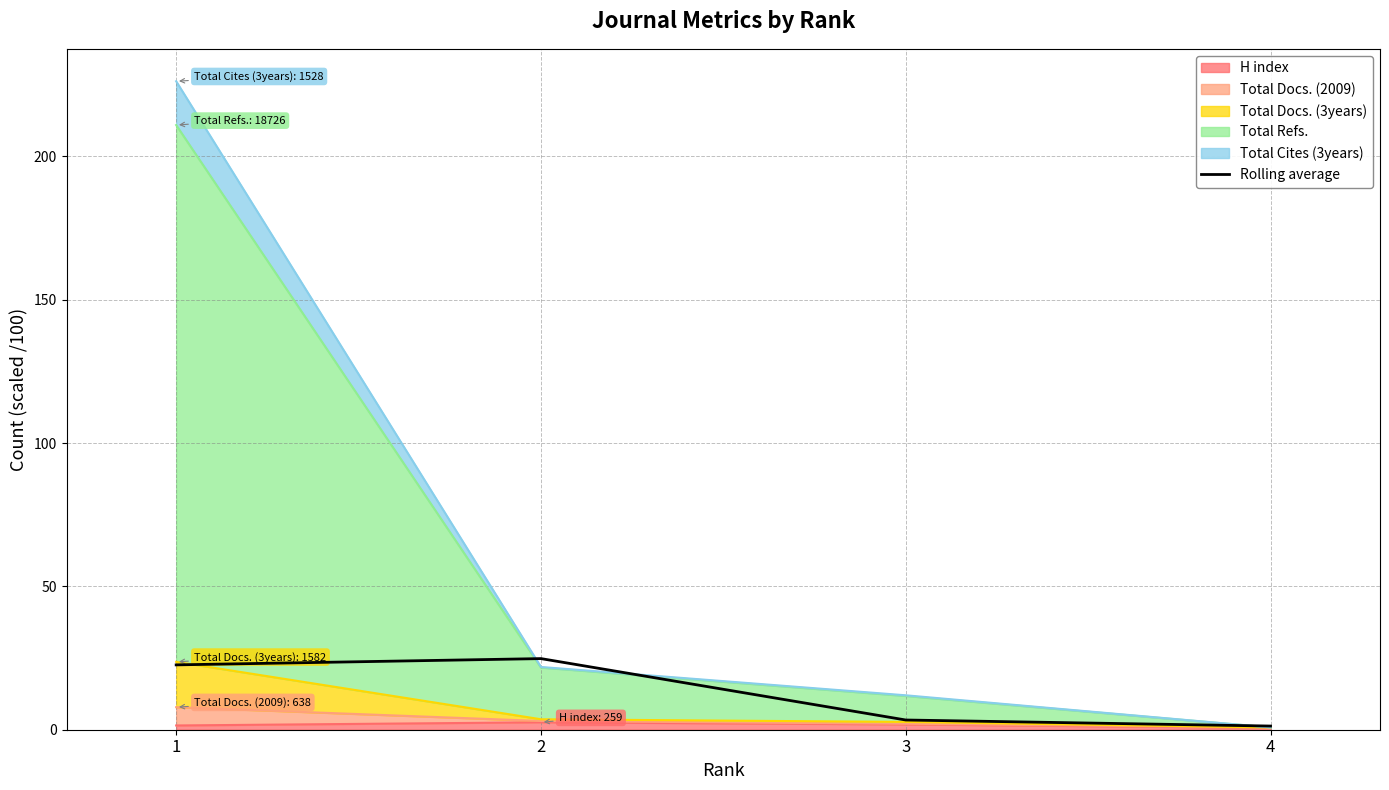

True or false: the data has more than 2 interior local peaks.

False